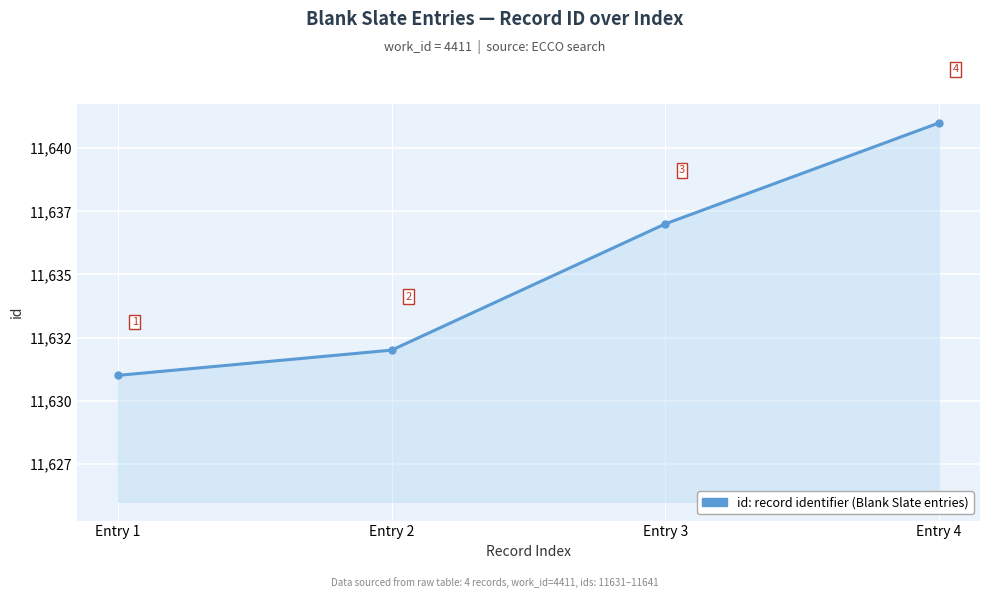

Does the chart have visible grid lines?

Yes